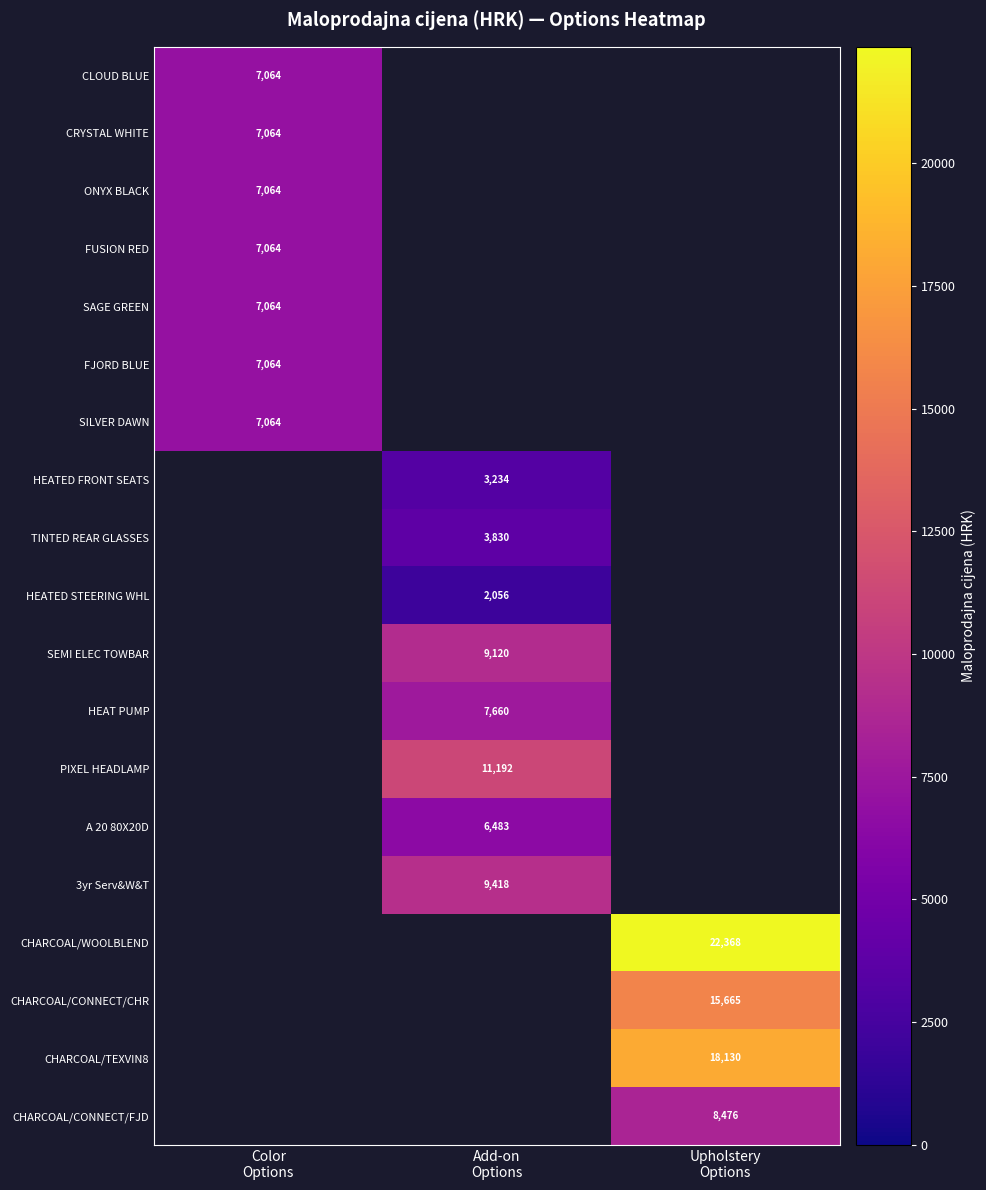

List the series in order of their peak value, highest first.

CHARCOAL/WOOLBLEND, CHARCOAL/TEXVIN8, CHARCOAL/CONNECT/CHR, PIXEL HEADLAMP, 3yr Serv&W&T, SEMI ELEC TOWBAR, CHARCOAL/CONNECT/FJD, HEAT PUMP, CLOUD BLUE, CRYSTAL WHITE, ONYX BLACK, FUSION RED, SAGE GREEN, FJORD BLUE, SILVER DAWN, A 20 80X20D, TINTED REAR GLASSES, HEATED FRONT SEATS, HEATED STEERING WHL